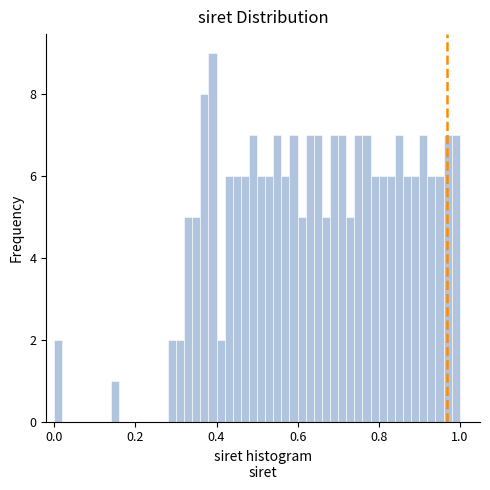

Around what value on the x-axis is the tallest bar? Give the approximate position of its centre, as read against the axis.

0.40